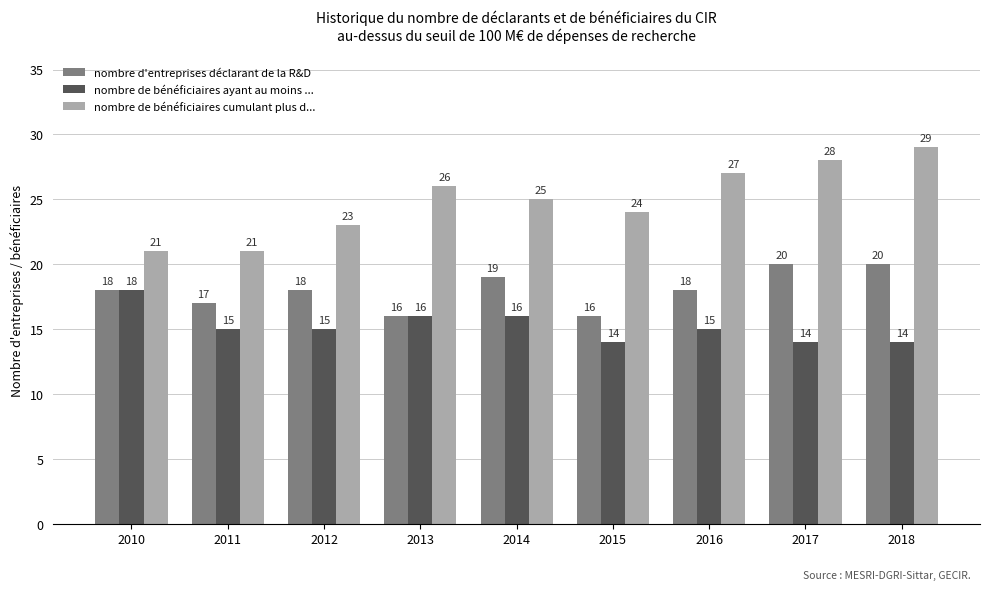

What is the difference between the nombre de bénéficiaires cumulant plus d... values at 2016 and 2012?

4